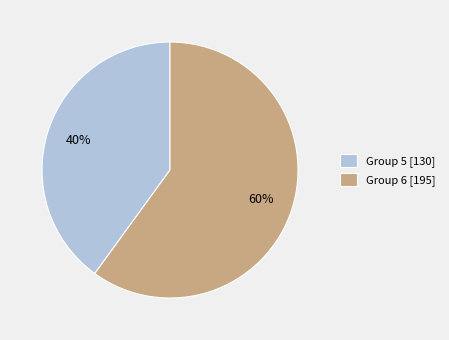

How many segments does this pie chart have?

2